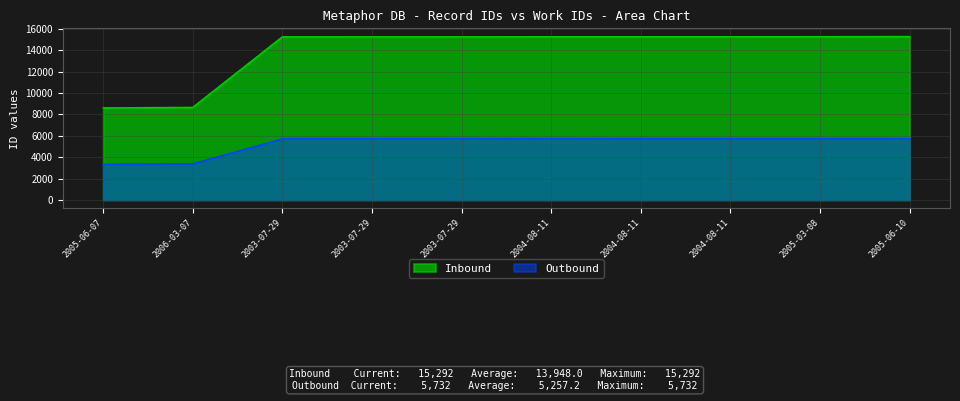

True or false: Outbound and Inbound cross at least once.

False